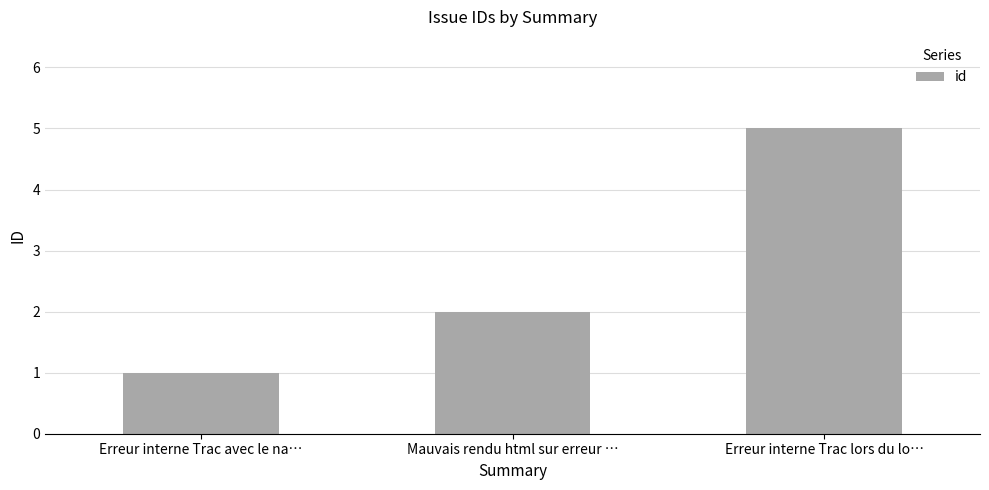

Reading left to right, extract all data points from this chart.

1	2	5